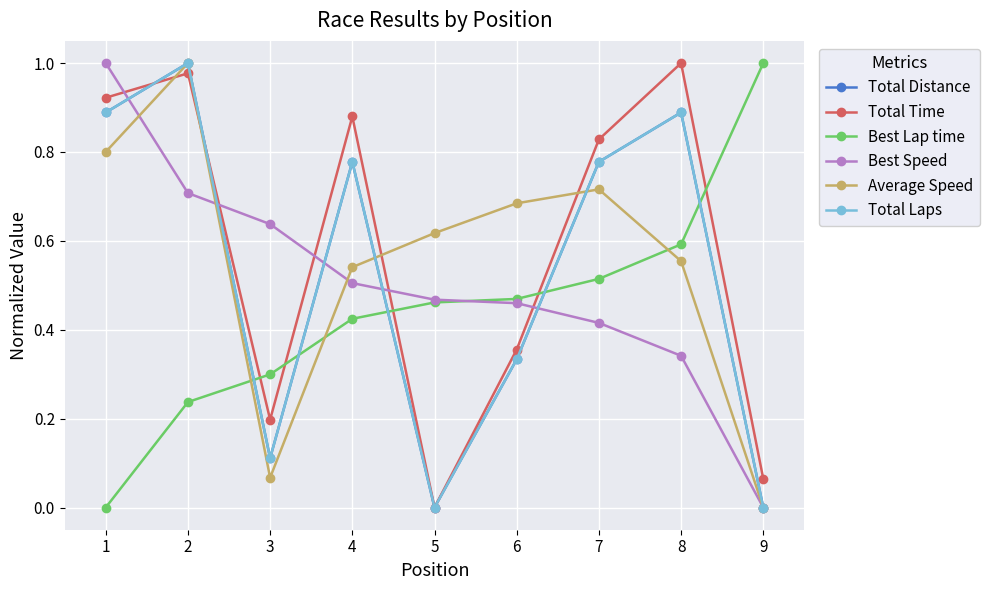

At which category does the chart reach its peak across all series?

2